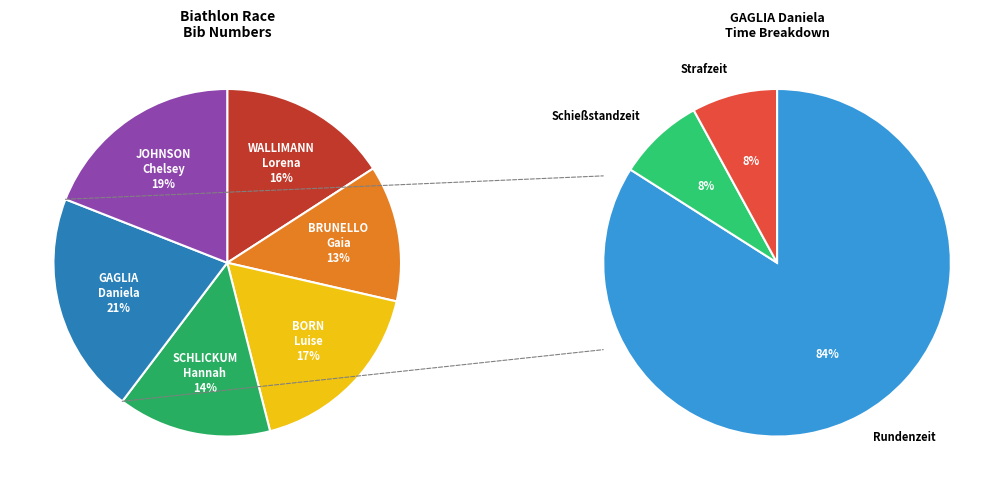

Is there any slice that represents more than half of the pie?

No